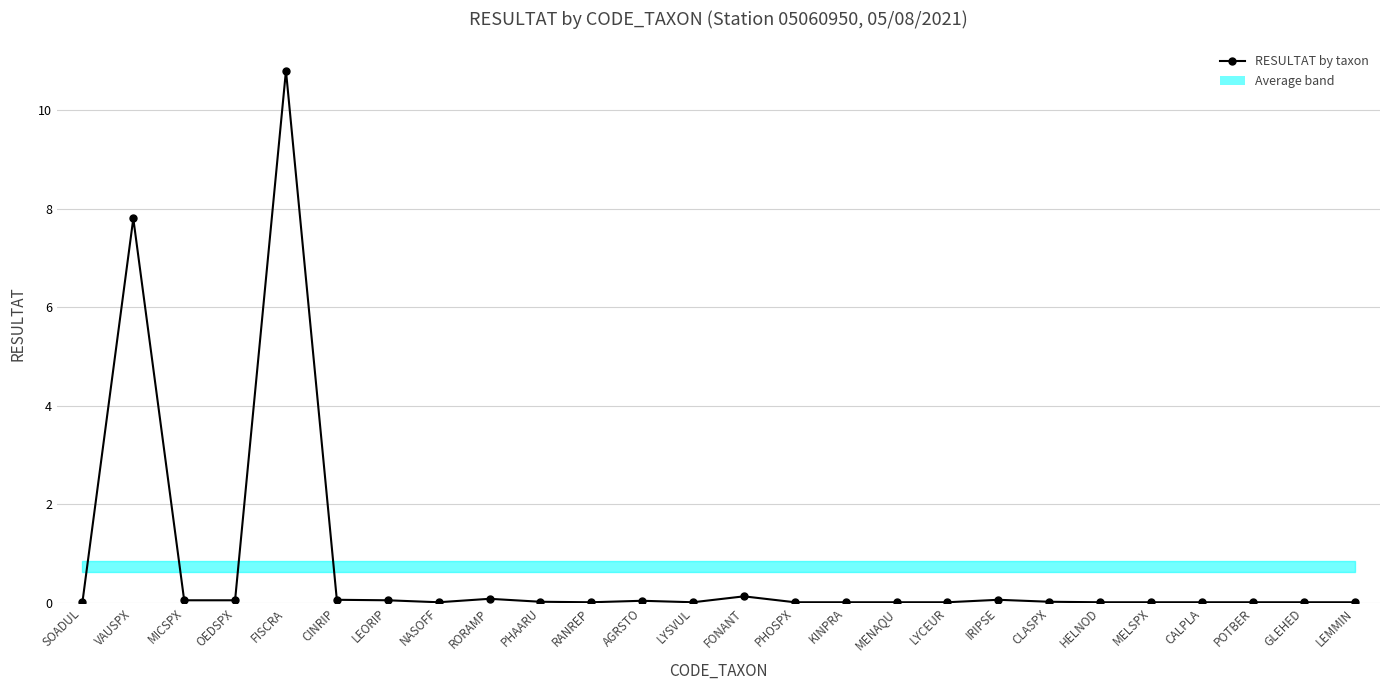

Which has a higher value, GLEHED or IRIPSE?

IRIPSE